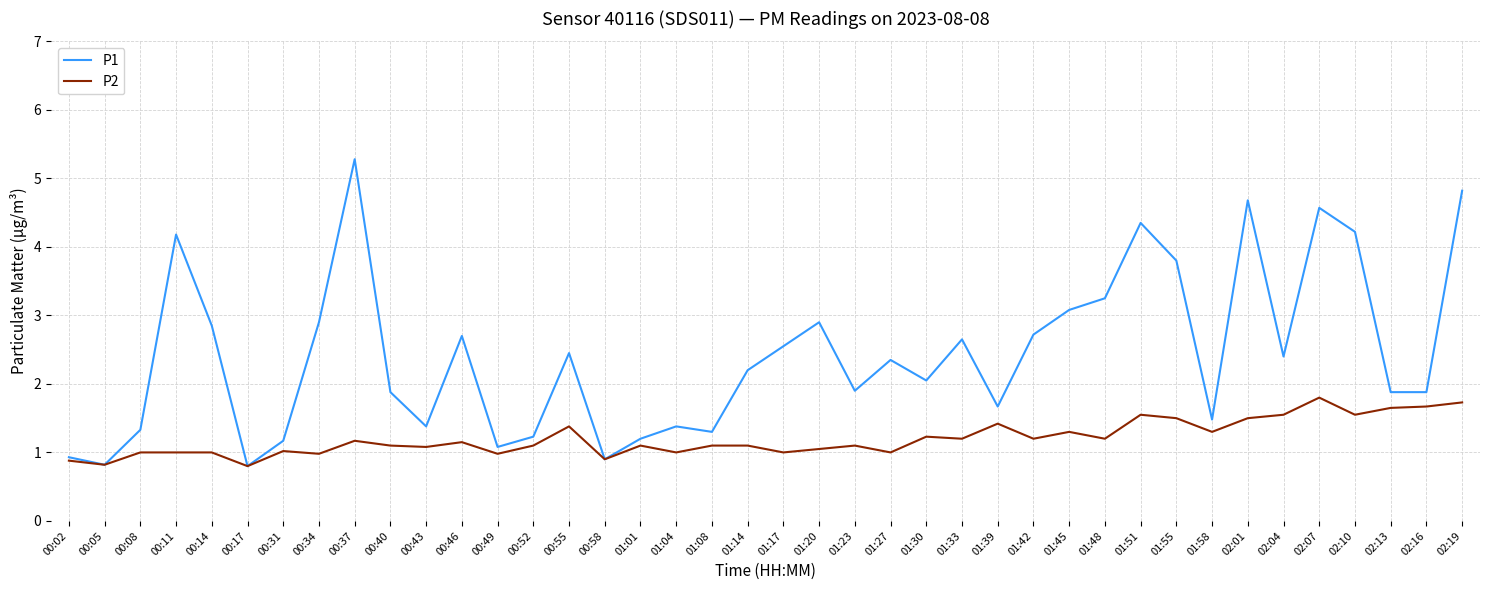

Which series changed the most between 01:33 and 01:58?

P1